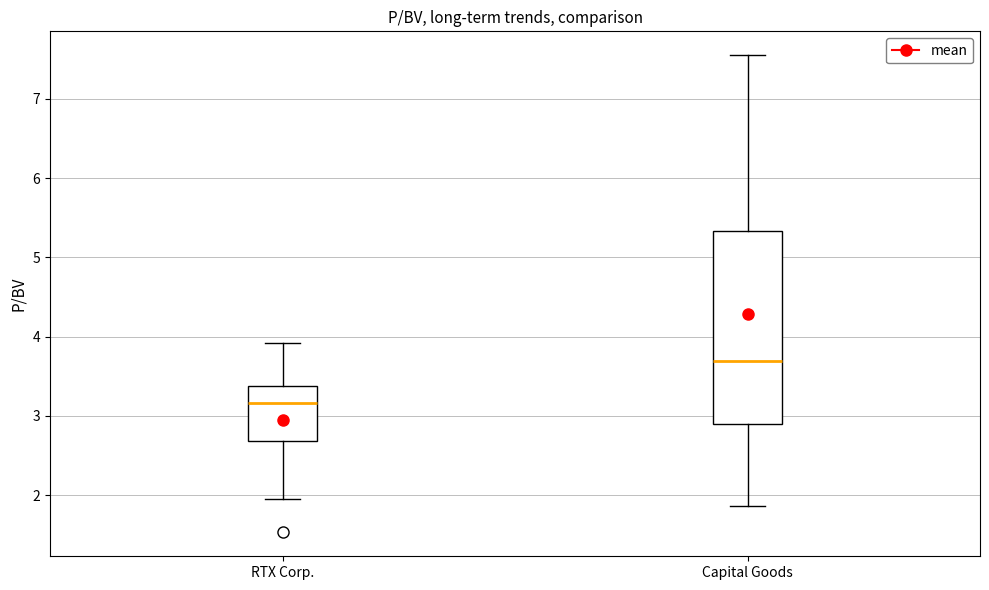

Which box is the tallest, from its lower edge to its upper edge?

Capital Goods